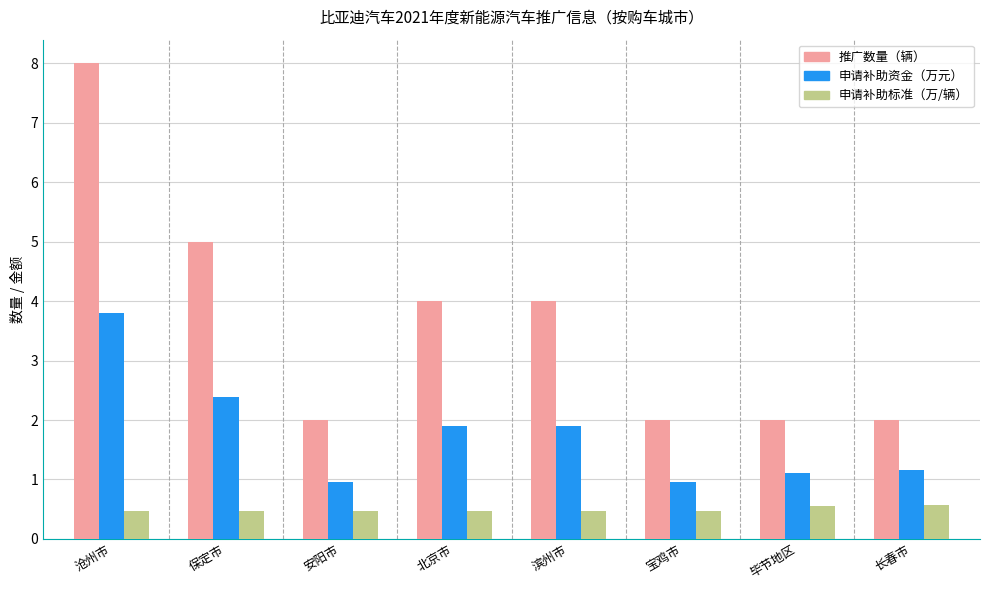

At 宝鸡市, list the series in order from largest to smallest.

推广数量（辆）, 申请补助资金（万元）, 申请补助标准（万/辆）